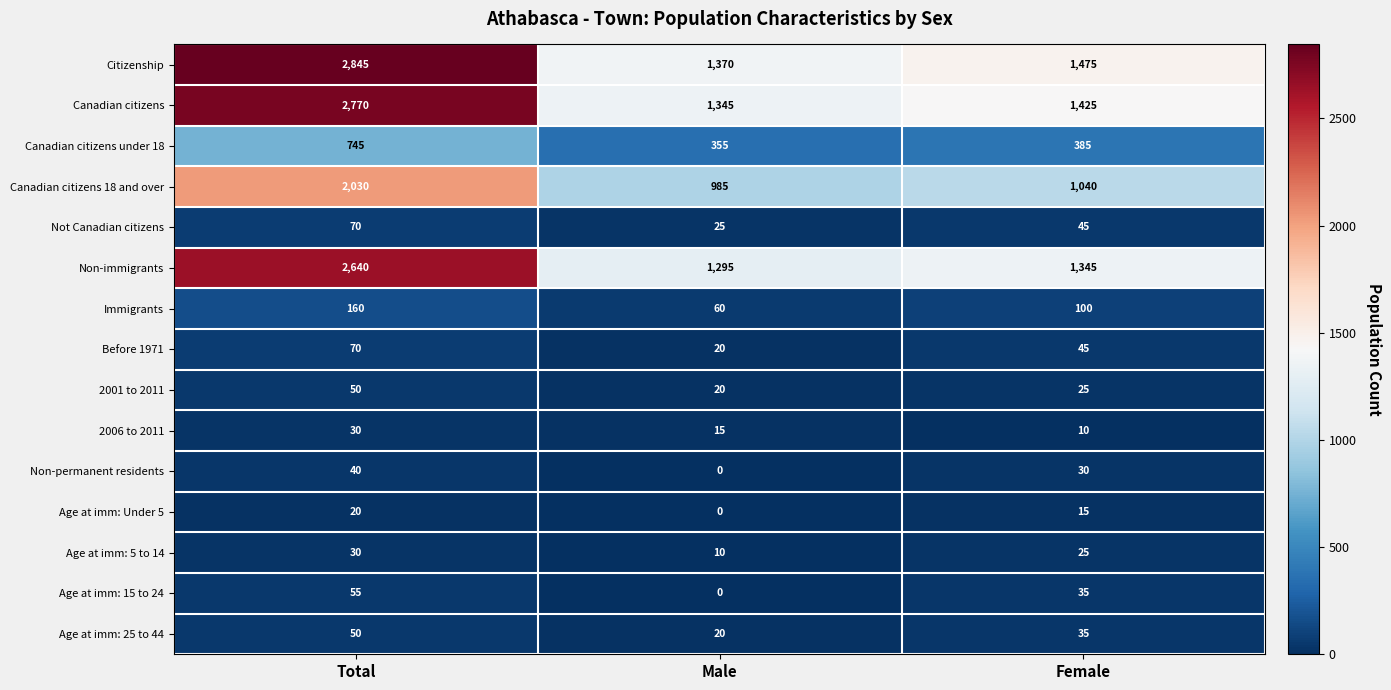

At how many categories does at least one series exceed 1847?

1